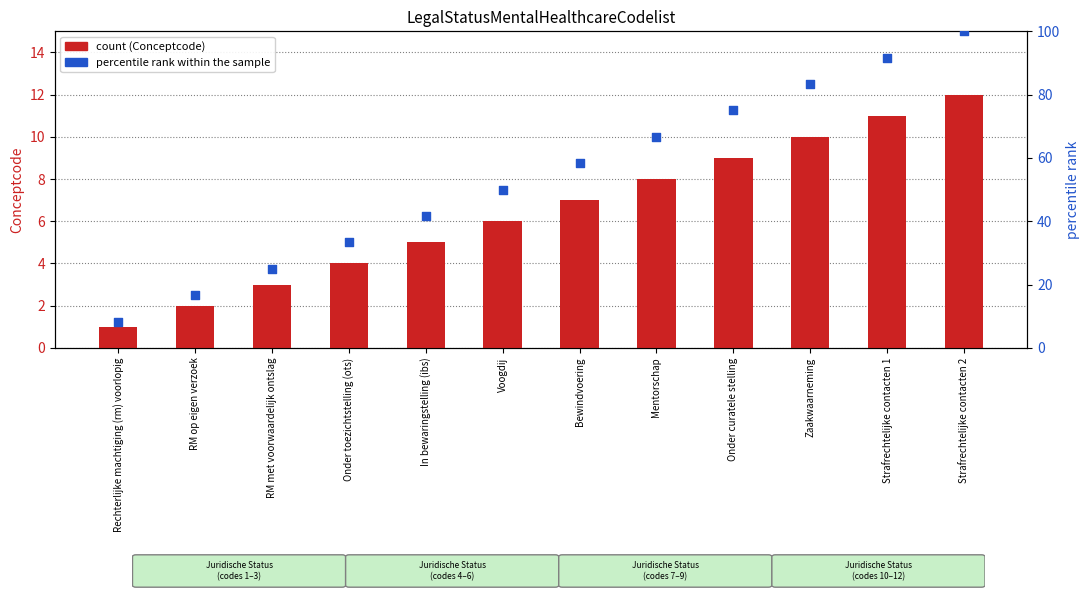

Which series contains the lowest Y value?

Conceptcode